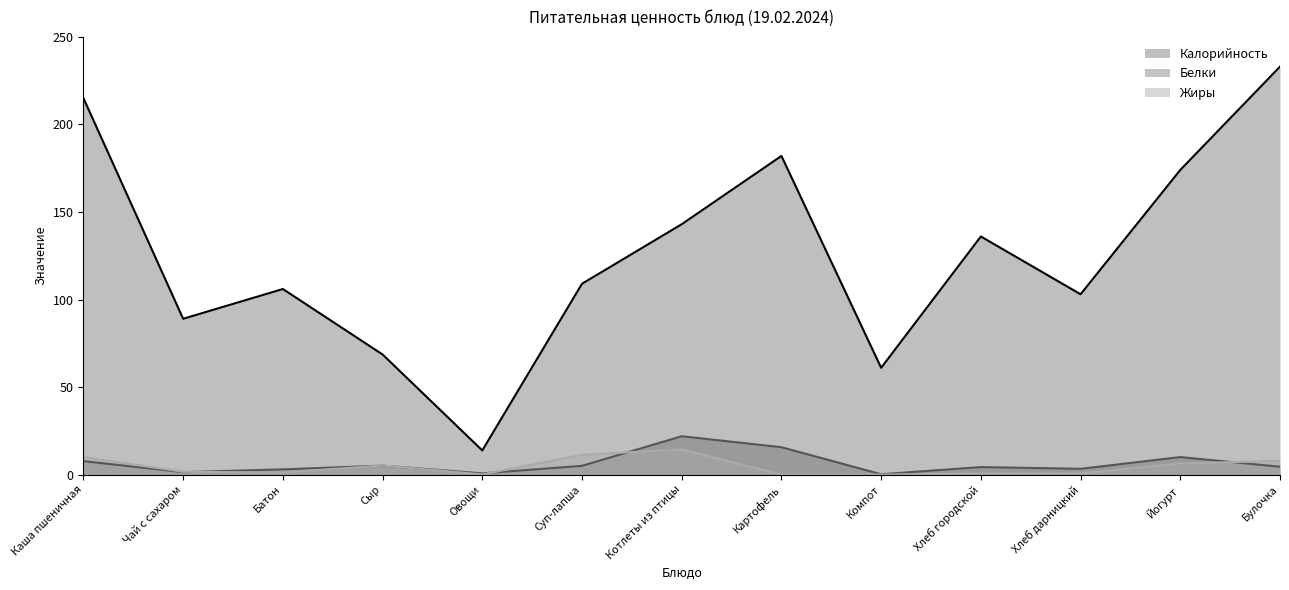

Reading left to right, what are all the values shown in this chart?

Калорийность: 215.0	89.0	106.0	68.6	13.8	109.0	143.0	182.0	61.0	136.0	103.0	174.0	233.0
Белки: 7.7	1.4	3.0	5.1	0.7	5.0	21.9	15.6	0.2	4.3	3.3	10.0	4.5
Жиры: 10.0	1.6	1.2	5.2	0.1	11.3	14.4	0.0	0.0	0.6	0.6	6.4	7.8